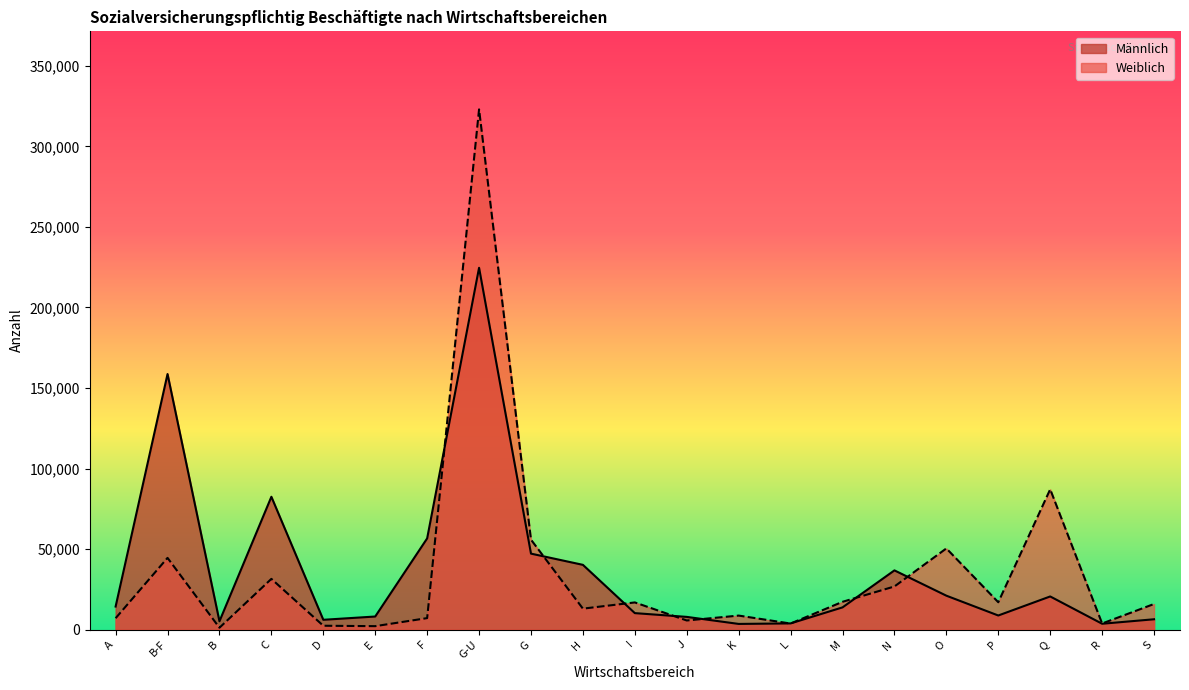

At D, list the series in order from smallest to largest.

Weiblich, Männlich